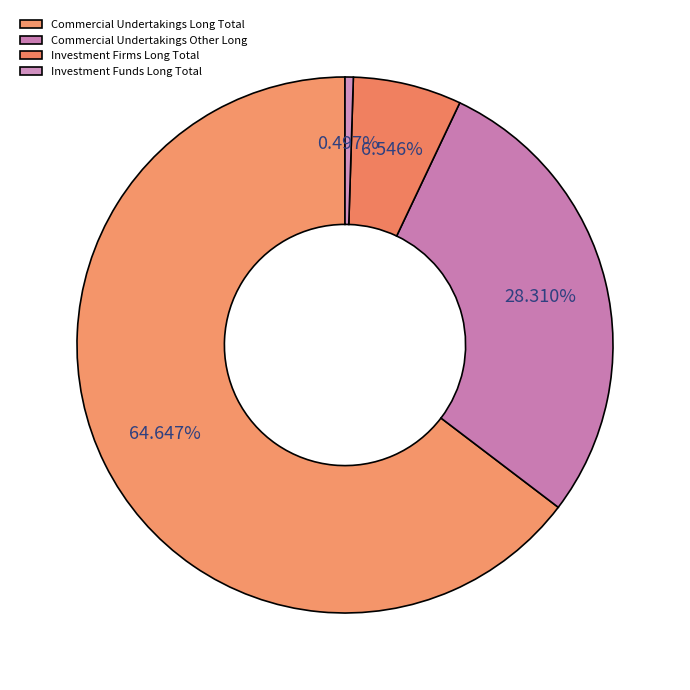

To the nearest percent, what is the difference between the largest and smallest slice percentages?

64%